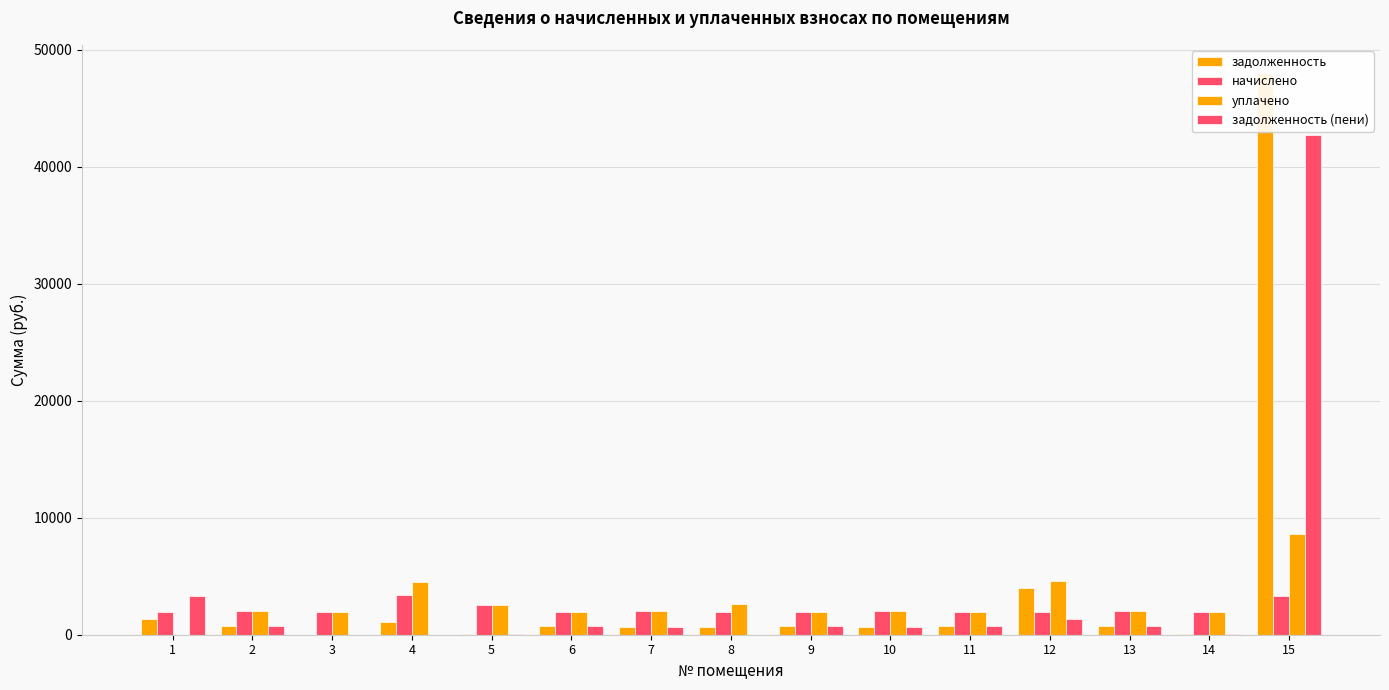

Is it true that задолженность equals 750.1 at 9?

True